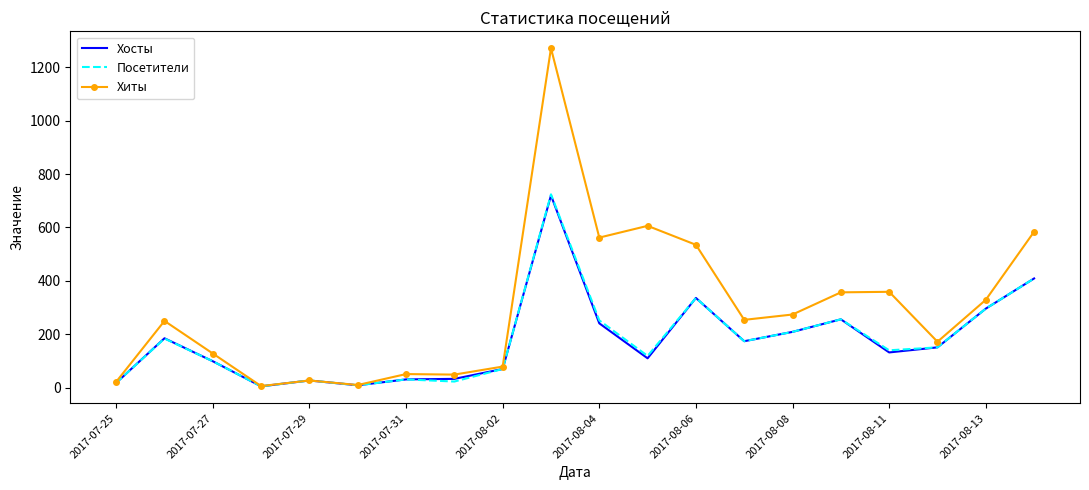

Which series has the largest total across all categories?

Хиты